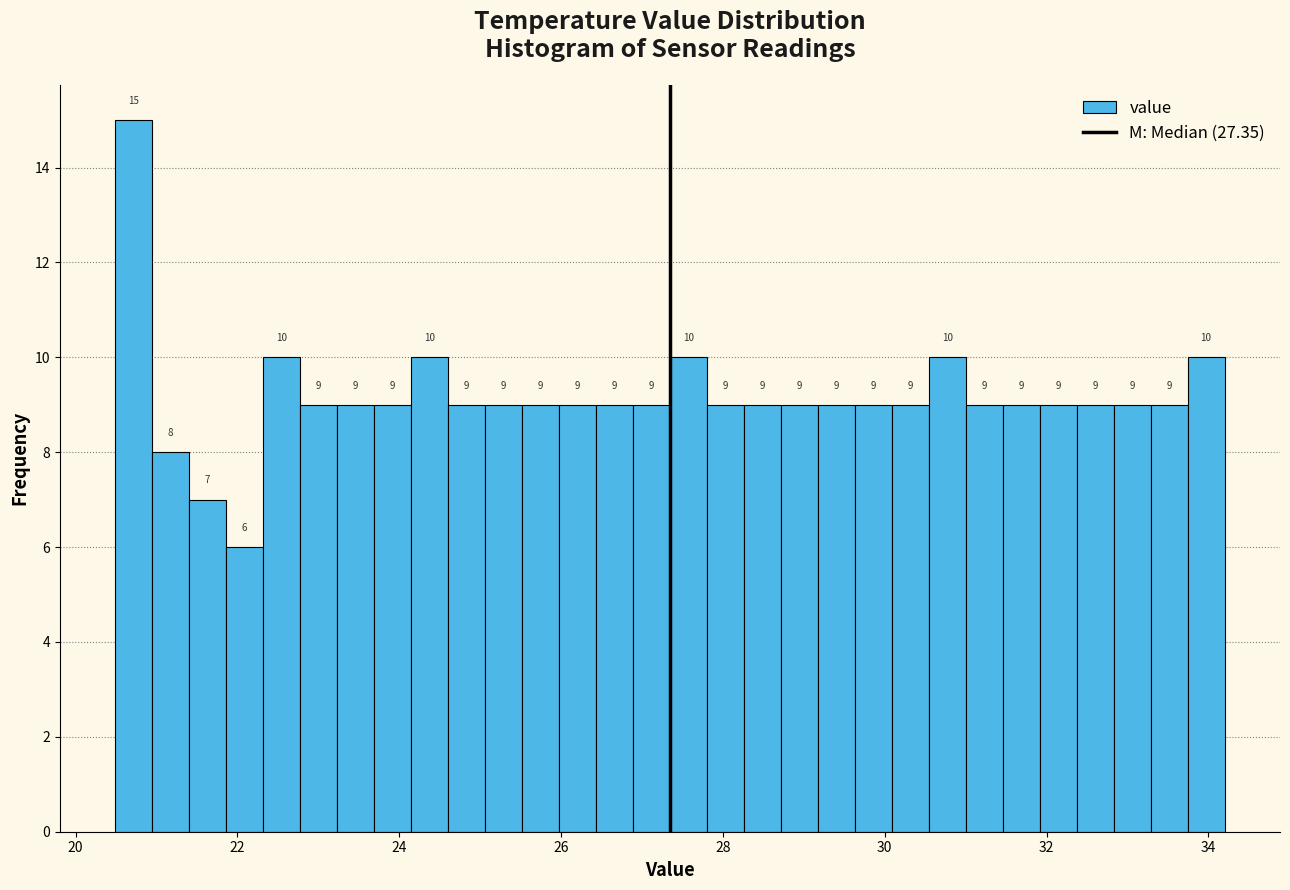

Read against the x-axis, roughly where is the centre of the tallest bar?

20.8